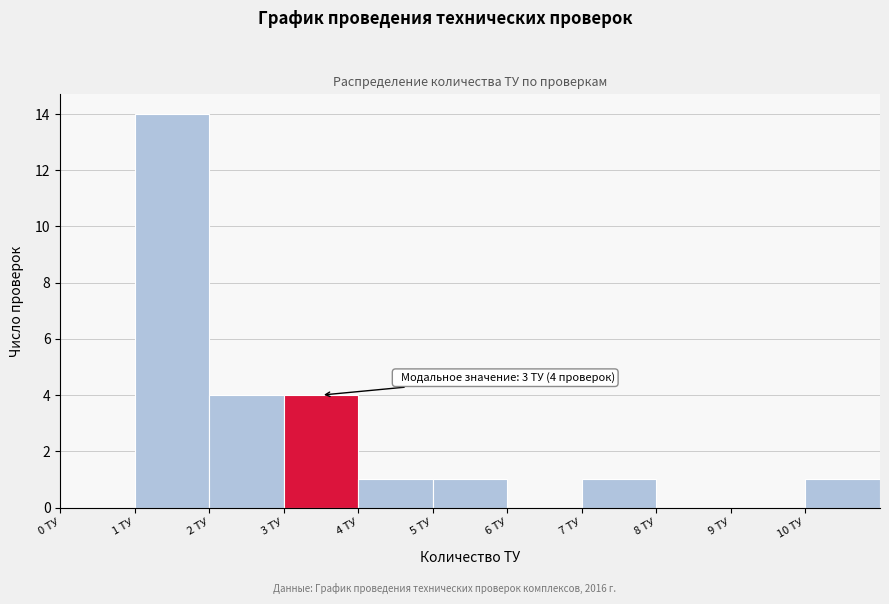

Which range on the x-axis has the tallest bar?

1 to 2